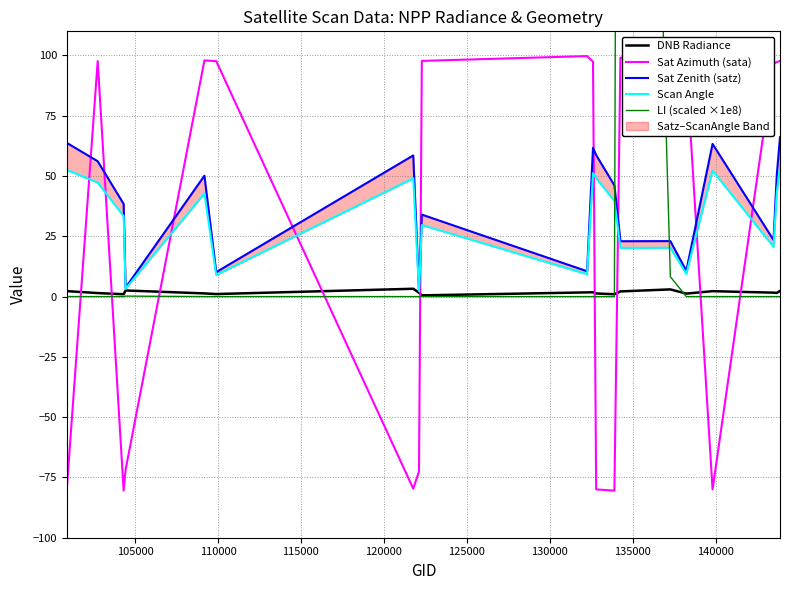

Which series ends up on top after the final intersection of DNB Radiance and Sat Azimuth (sata)?

Sat Azimuth (sata)